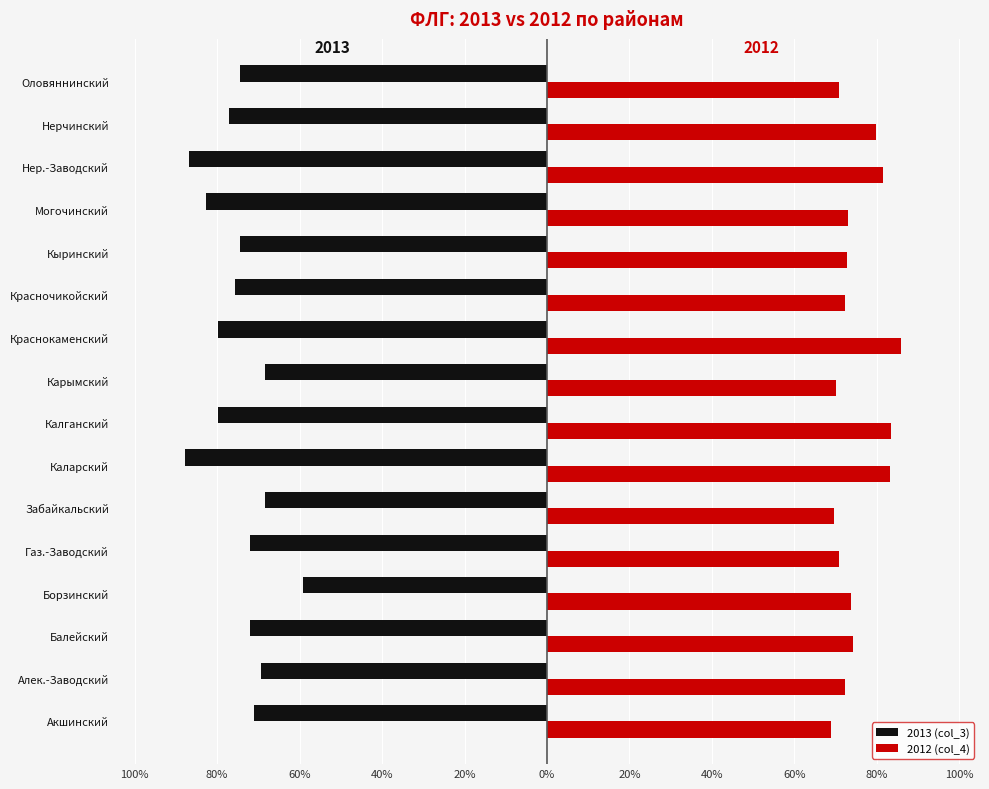

What are all the series names shown in the legend?

2013 (col_3), 2012 (col_4)